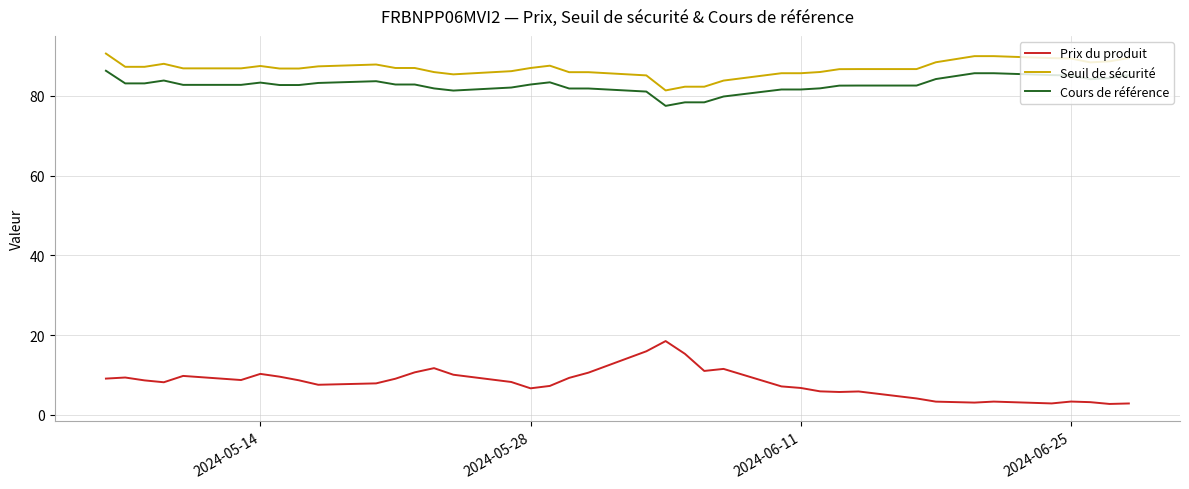

What is the difference between the maximum and minimum values in the Cours de référence series?

8.8